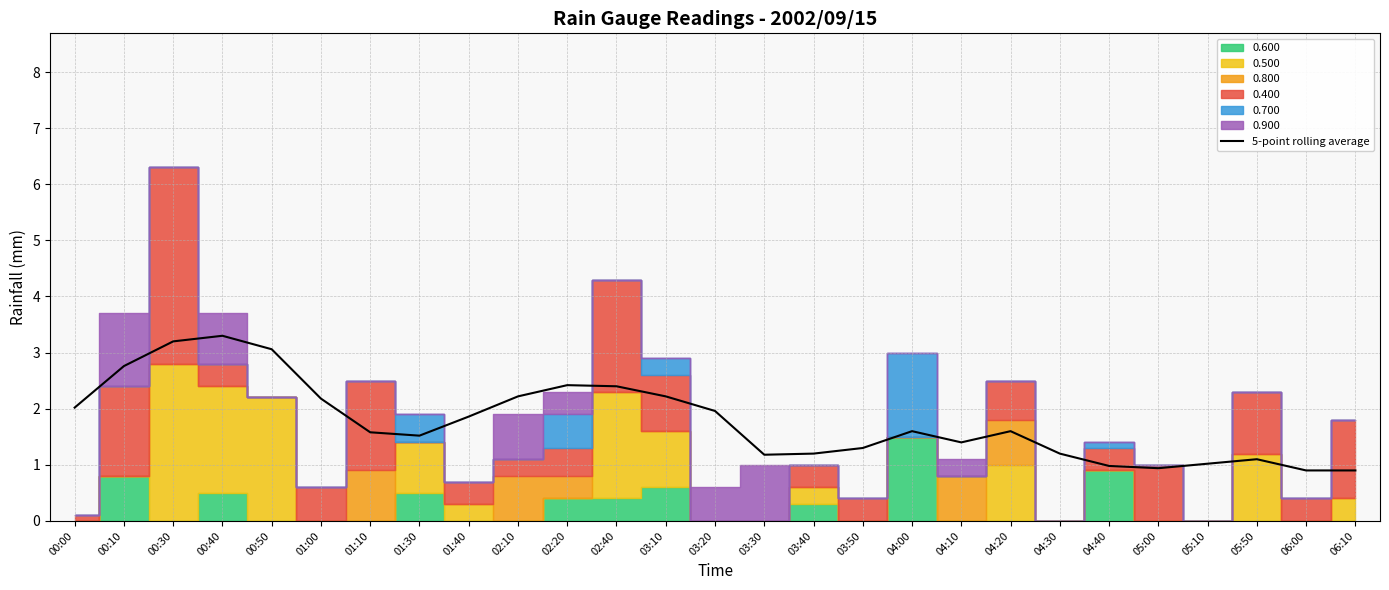

What is the minimum value shown in the chart?

0.9